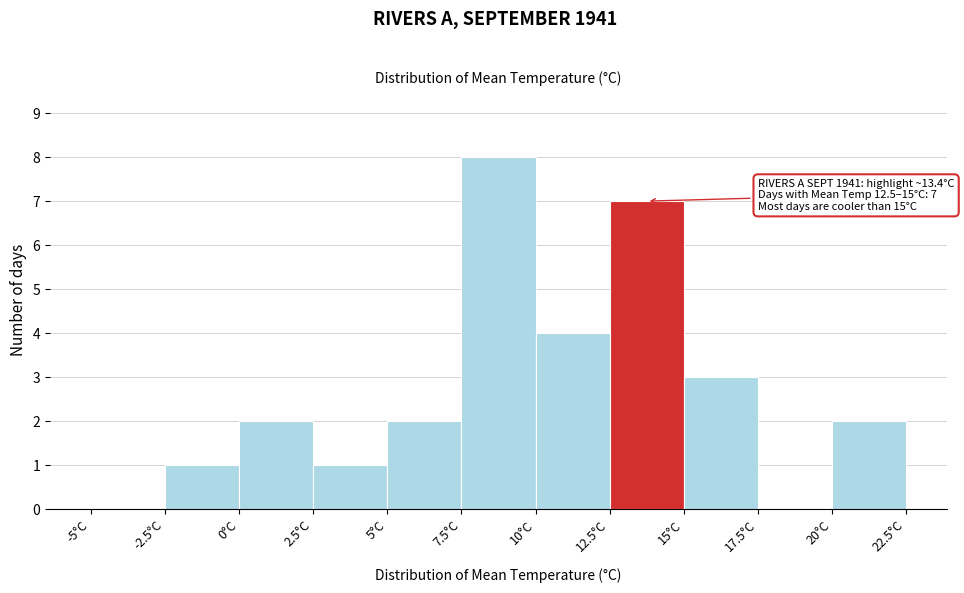

Which range on the x-axis has the tallest bar?

7.5 to 10.0